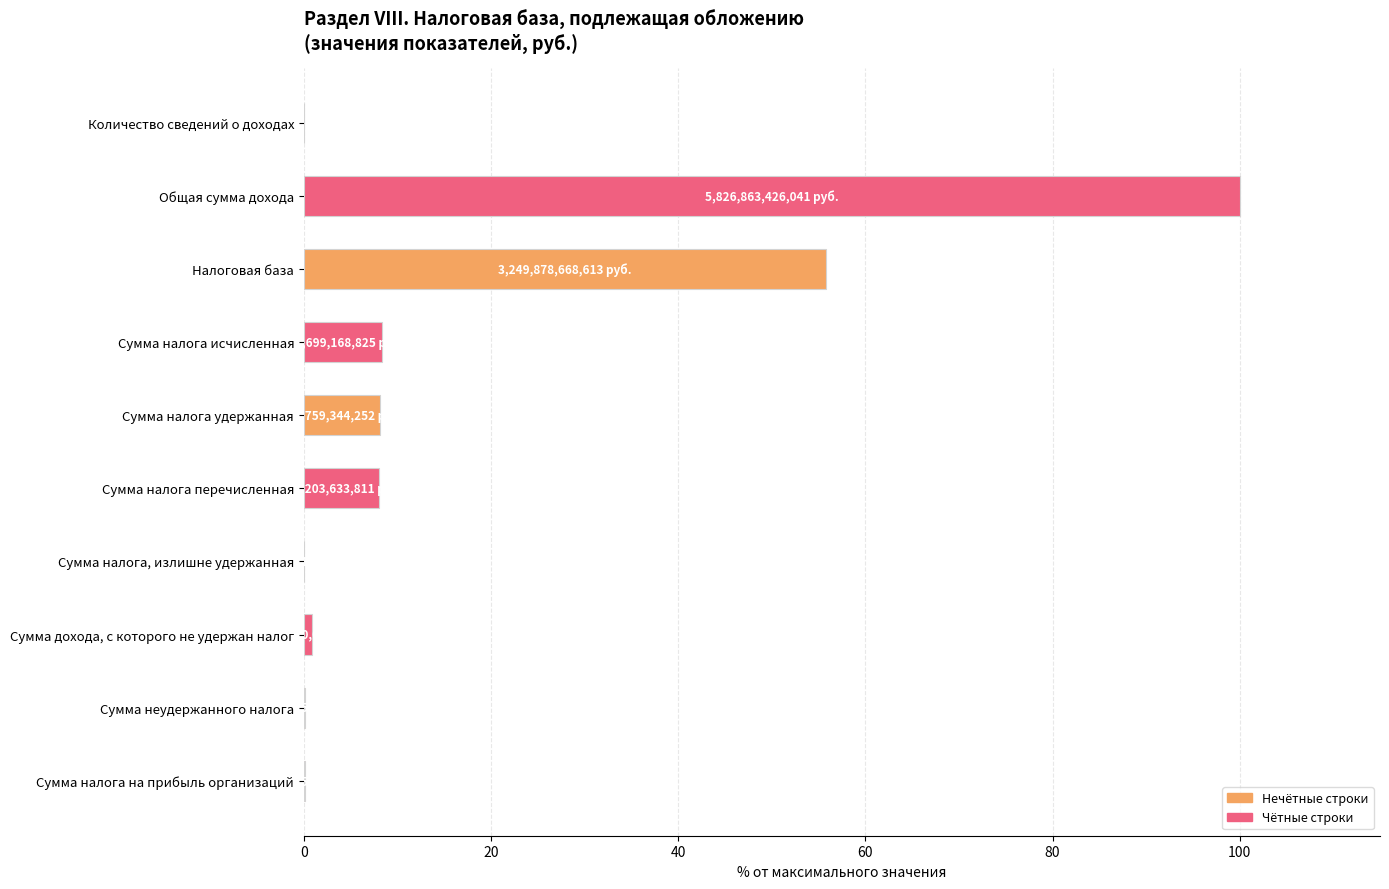

What is the sum of all values?

181.3